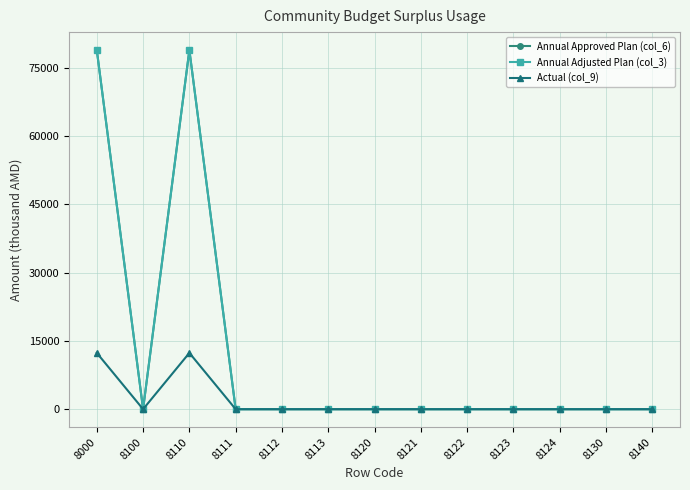

Is it true that Actual (col_9) equals 0.0 at 8112?

True